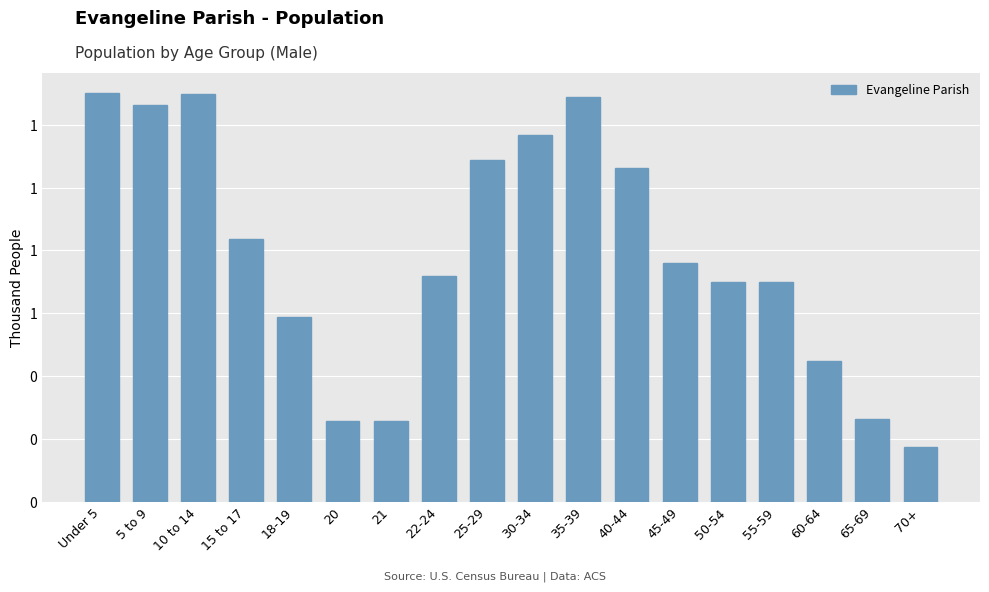

Does the chart contain any negative values?

No